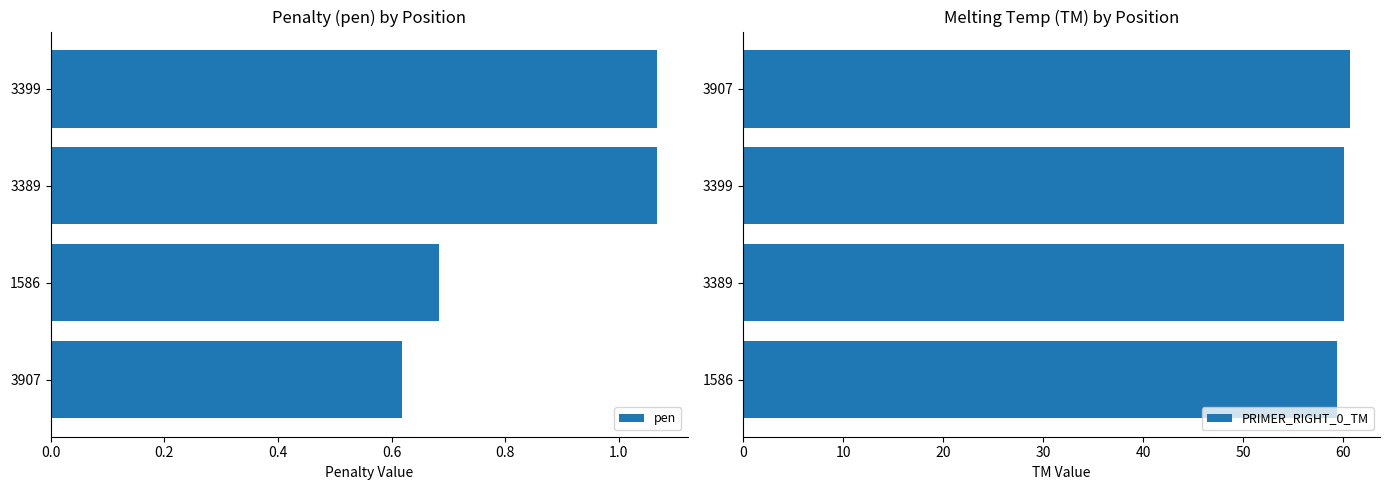

True or false: pen has a value of 1.8 at 3389.

False